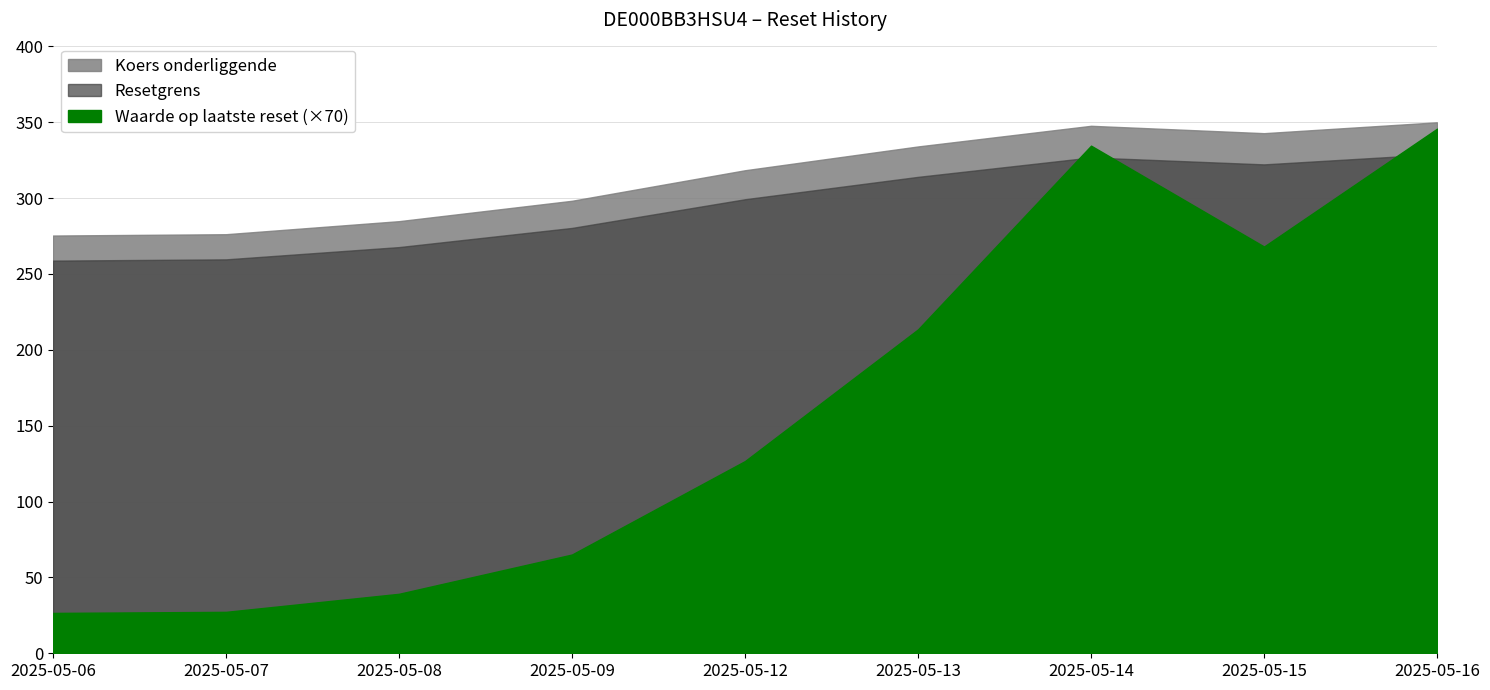

Where is Waarde op laatste reset nearest to the value 186?

2025-05-13